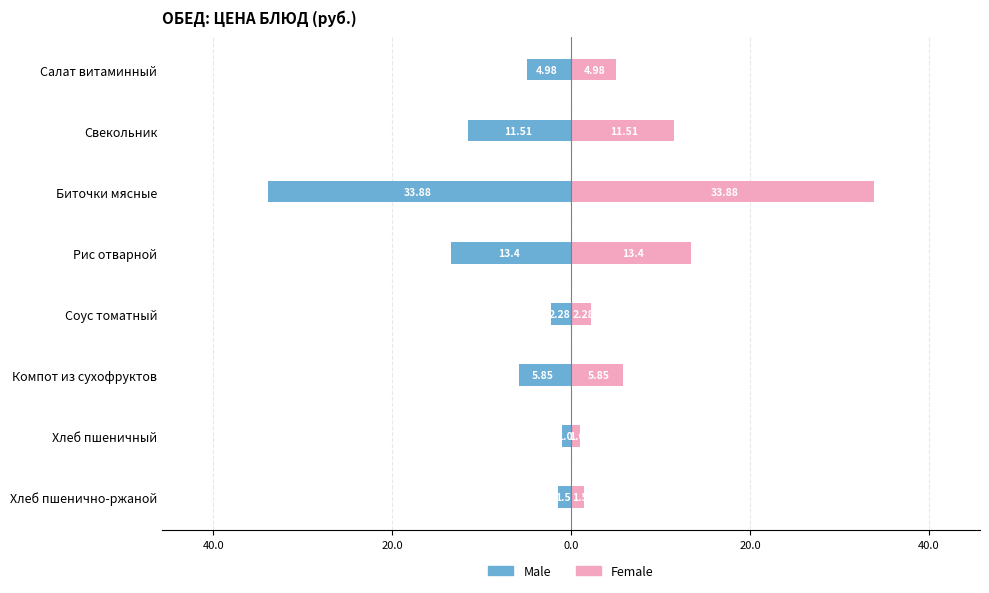

How many values in the Female series exceed 5?

4